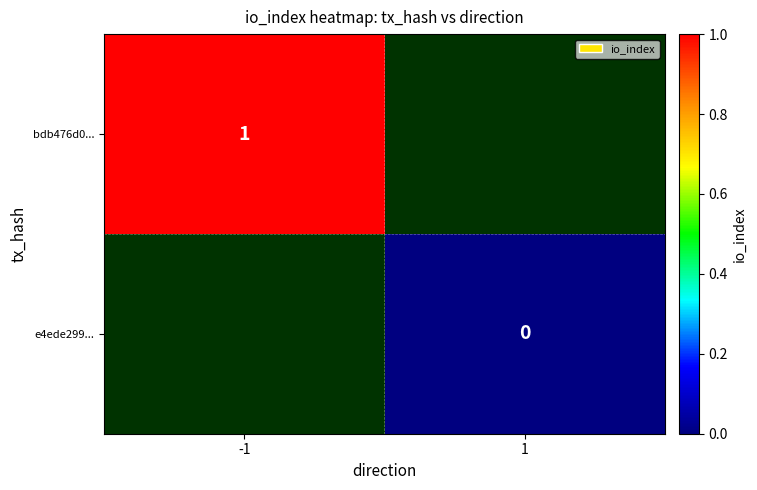

The value of bdb476d0... at -1 is 2. True or false?

False